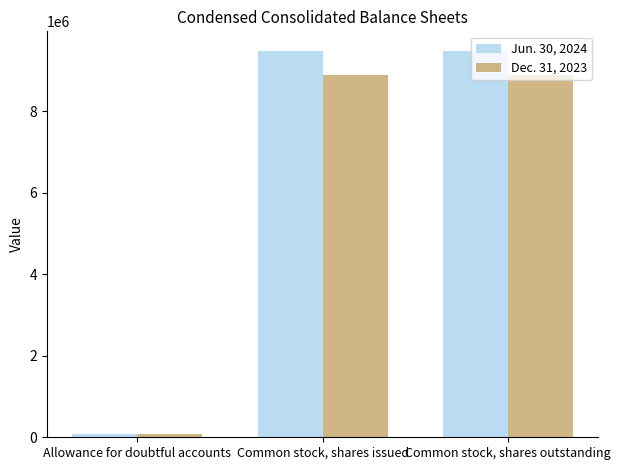

How many Jun. 30, 2024 values are between 78334 and 9485508?

3